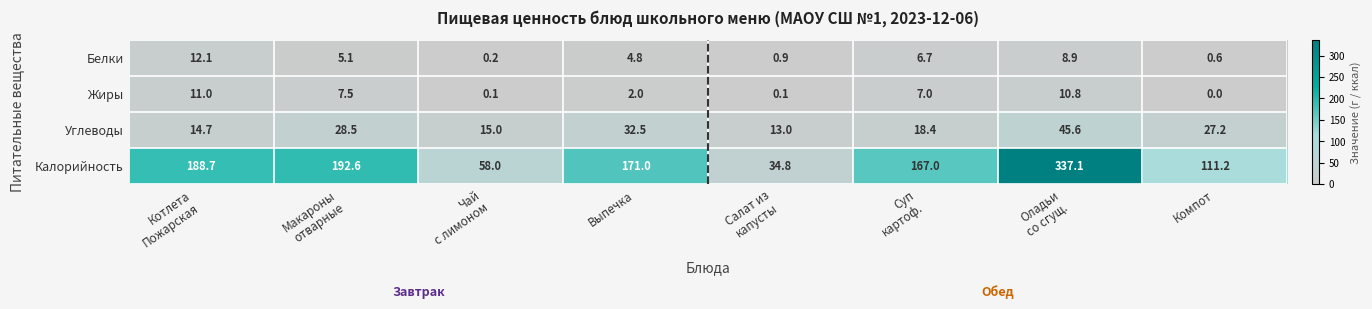

At how many categories does at least one series exceed 303?

1